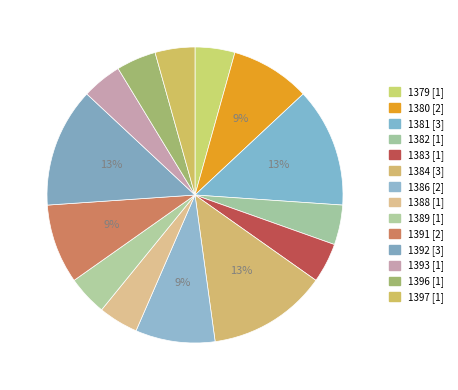

Is 1384 the majority of the pie?

No